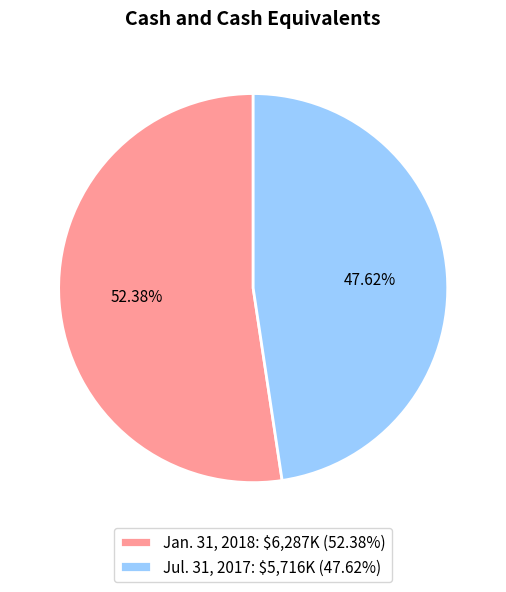

To the nearest percent, what is the combined percentage of Jan. 31, 2018 and Jul. 31, 2017?

100%